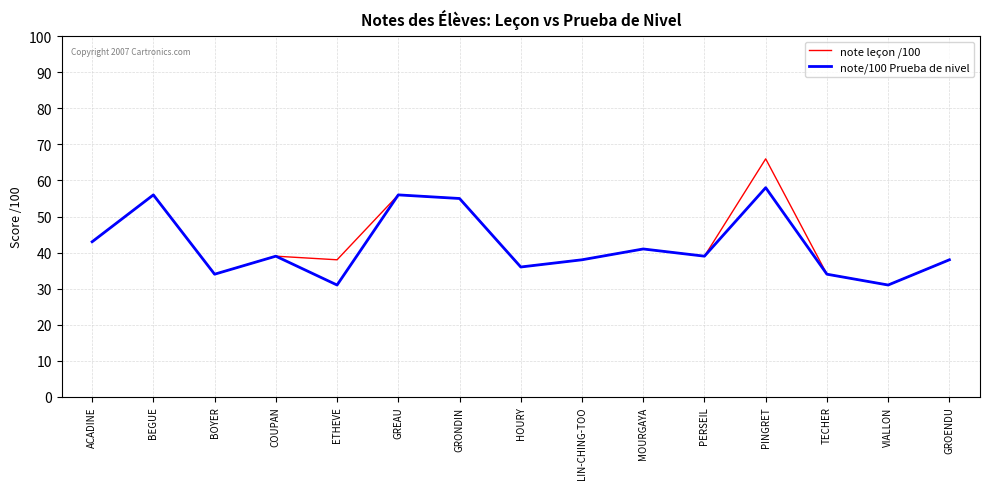

What is the average value of the note leçon /100 series?

43